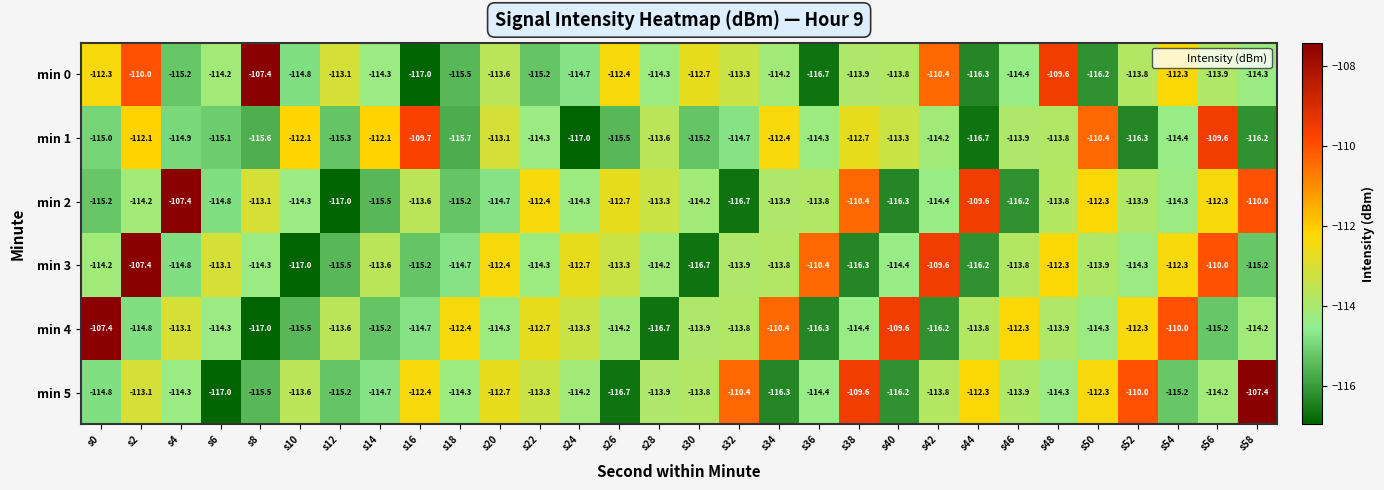

At which category is the sum across all series the highest?

s2